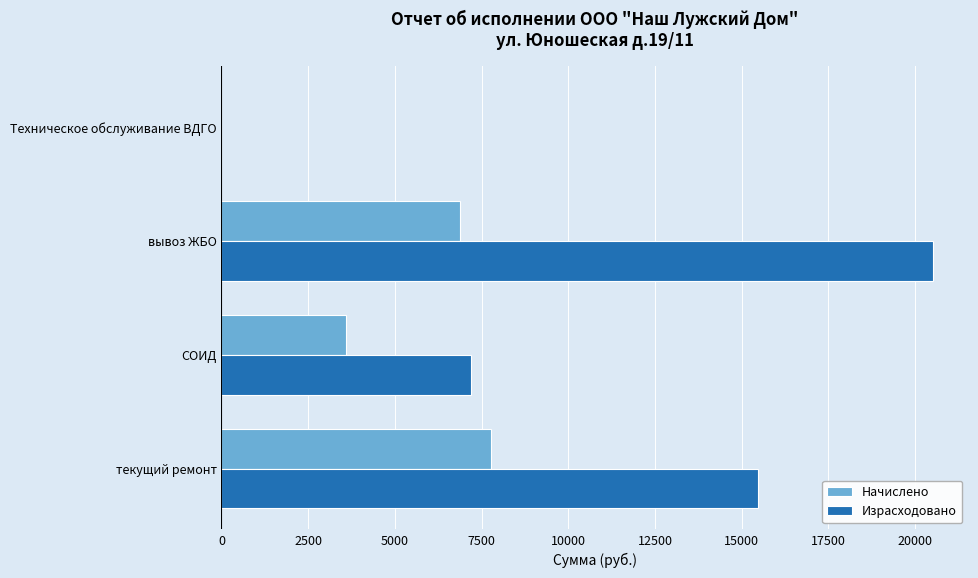

Which series has the largest total across all categories?

Израсходовано